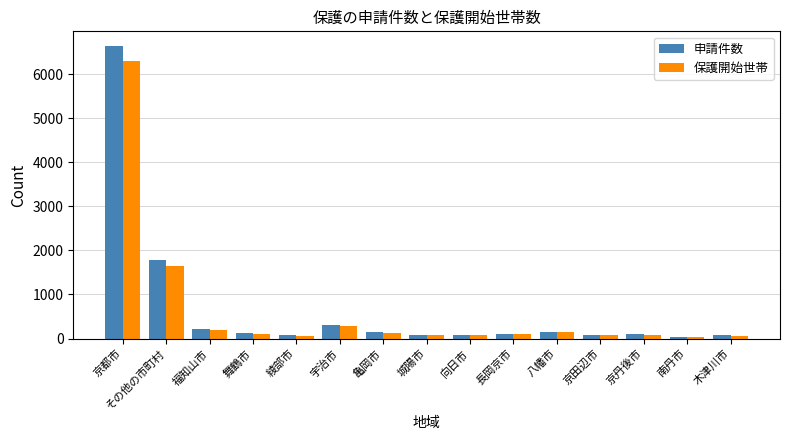

Which category has the highest value across all series?

京都市